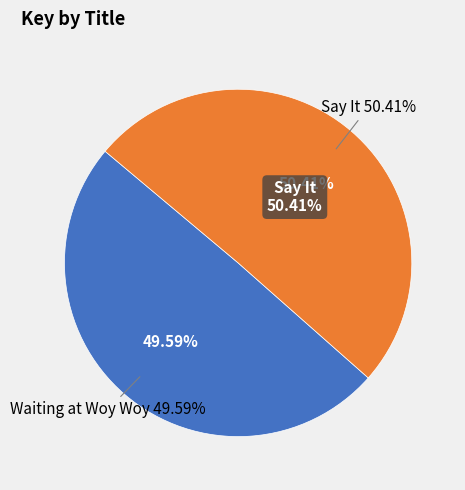

To the nearest percent, what percentage of the pie is Say It?

50%